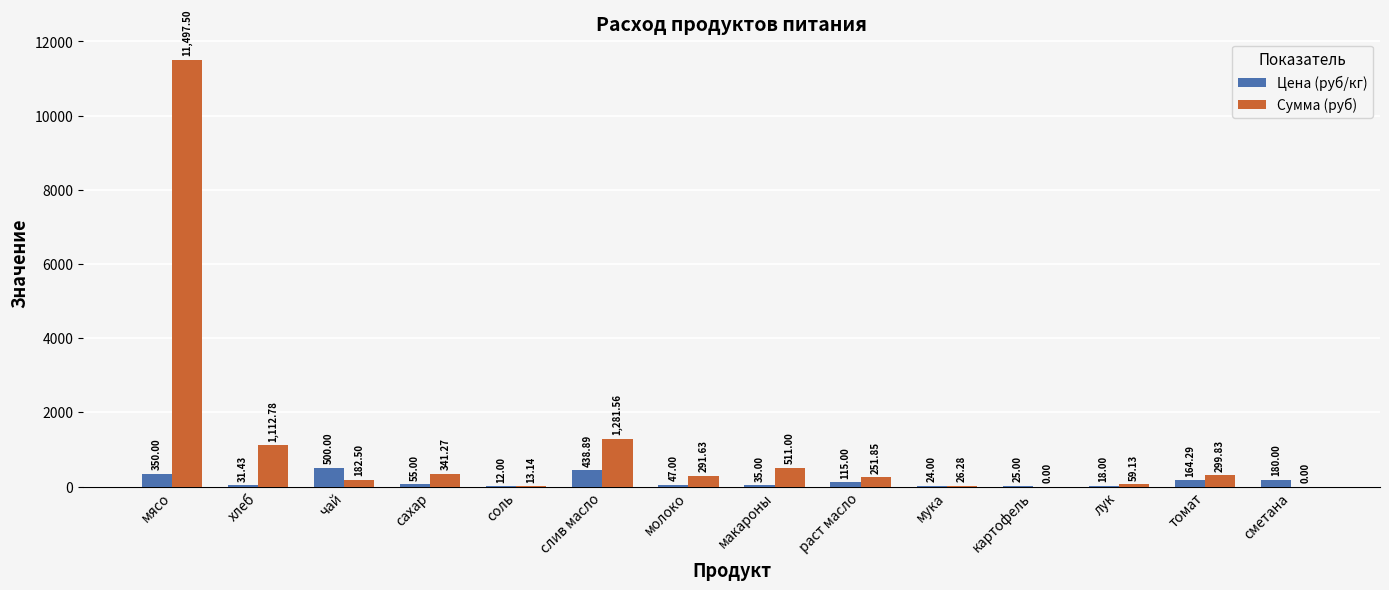

What is the sum of all Цена (руб/кг) values?

1995.6